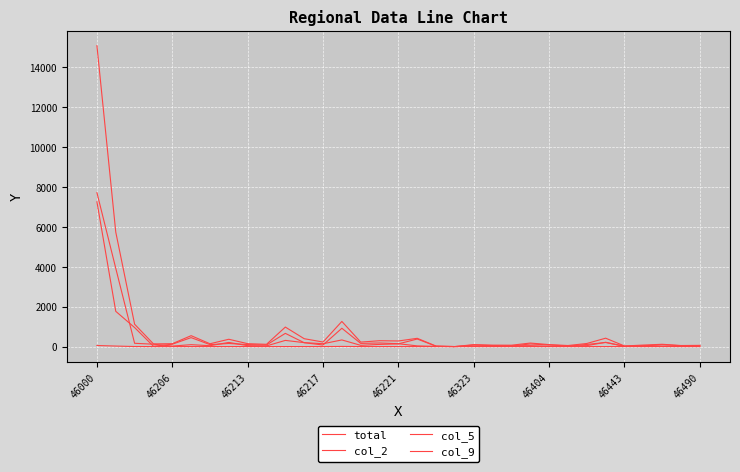

Does the chart display data point markers on the line(s)?

No